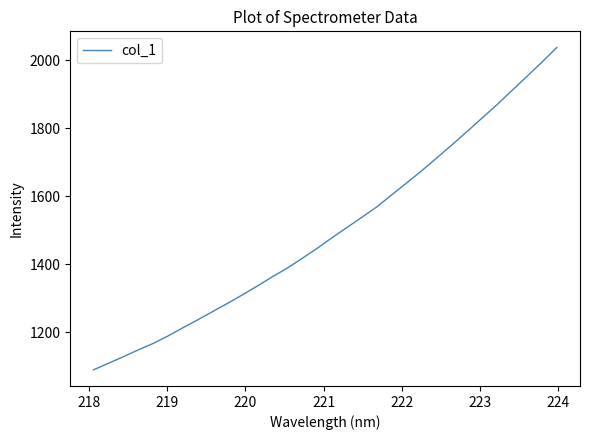

What is the minimum value shown in the chart?

1088.7